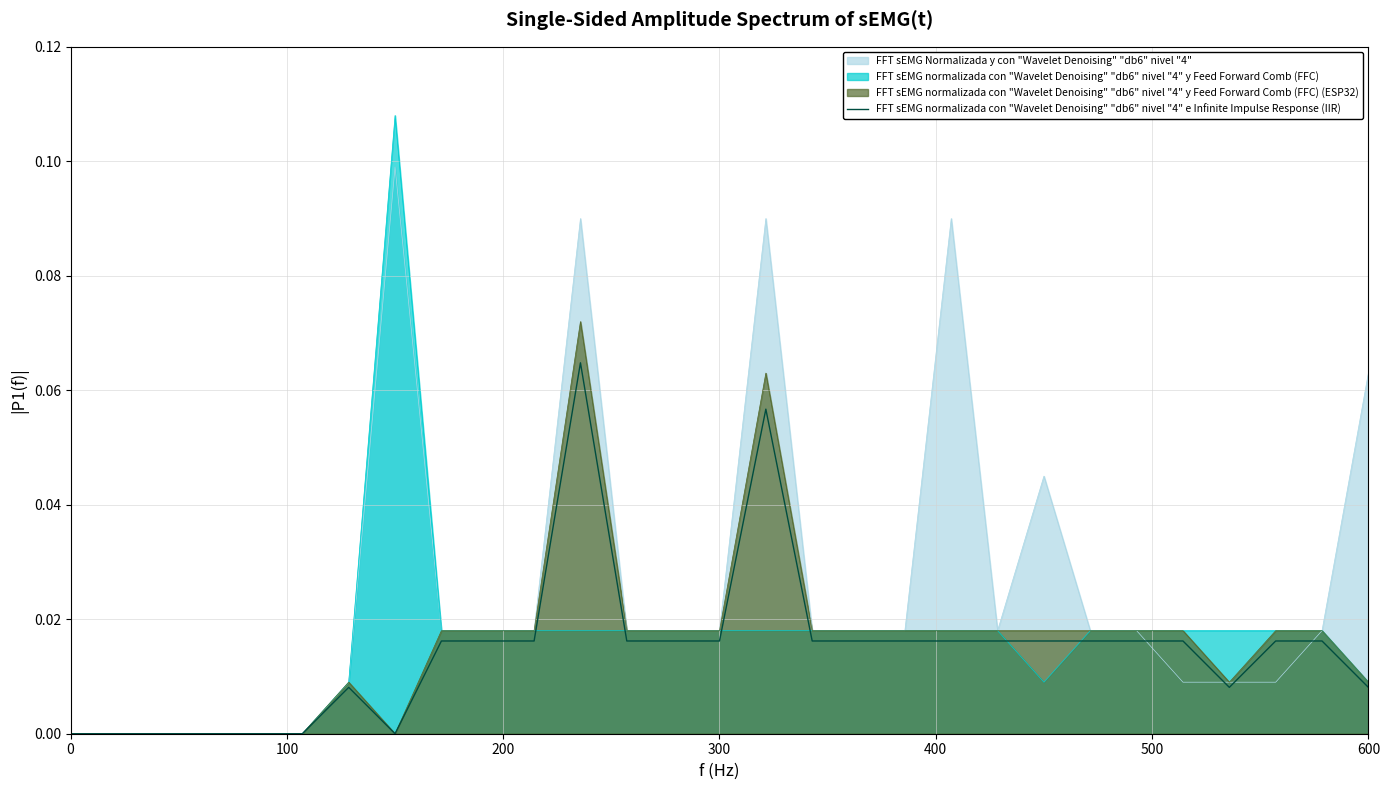

What is the label of the 6th point from the left?

500